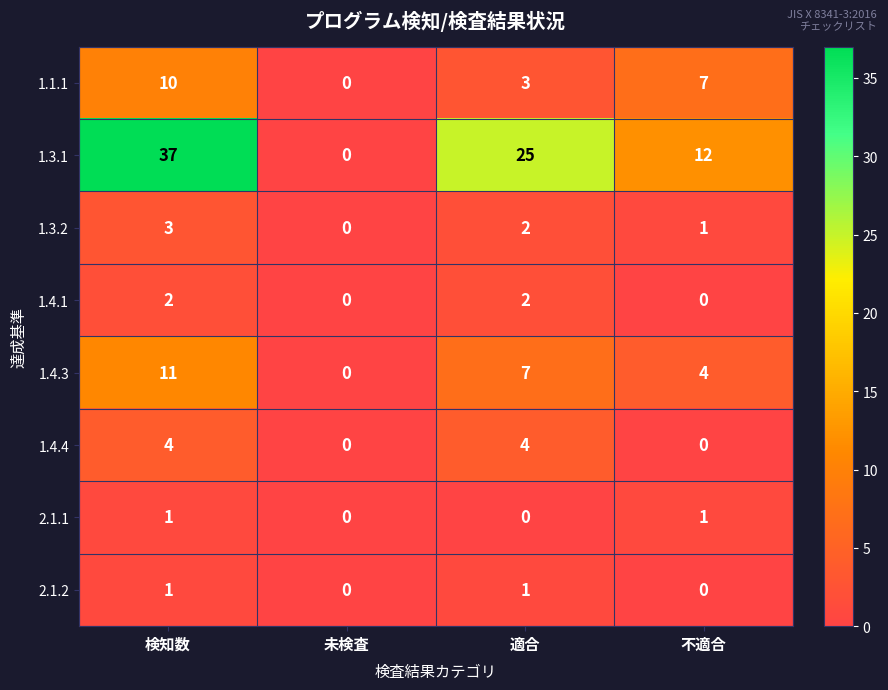

How many distinct data groups are displayed?

8